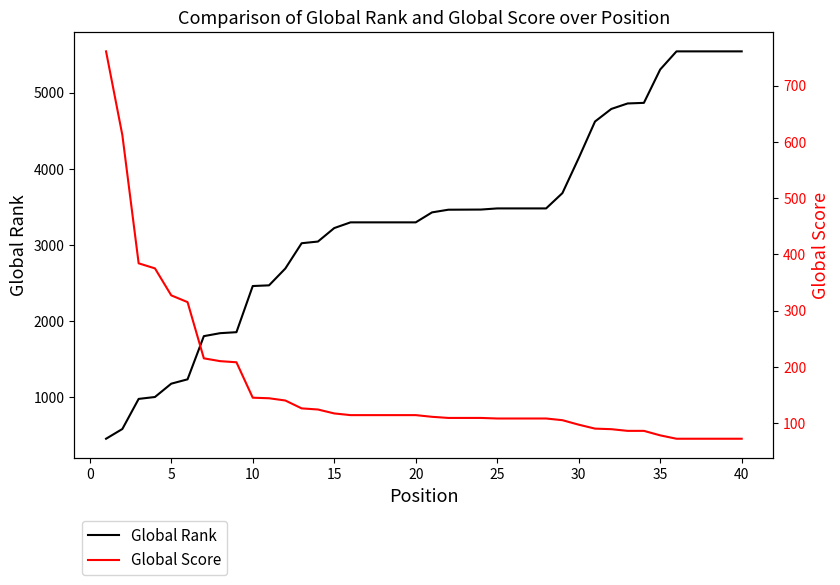

What is the lowest value of the Global Rank series?

456